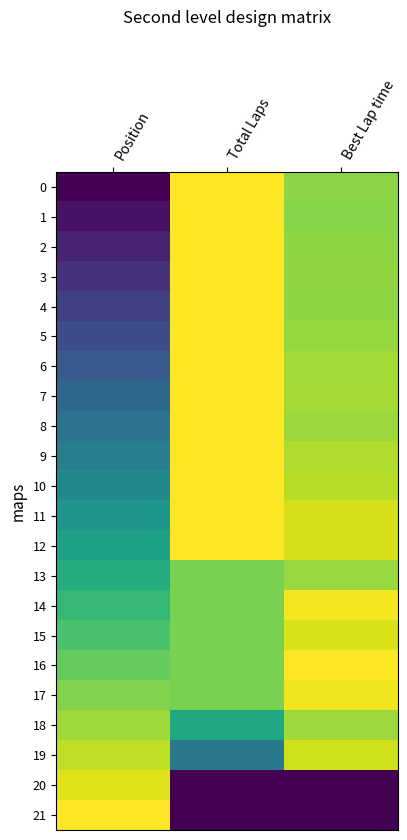

Reading left to right, extract all data points from this chart.

0: Position=0.0	Total Laps=1.0	Best Lap time=0.8
1: Position=0.0	Total Laps=1.0	Best Lap time=0.8
2: Position=0.1	Total Laps=1.0	Best Lap time=0.8
3: Position=0.1	Total Laps=1.0	Best Lap time=0.8
4: Position=0.2	Total Laps=1.0	Best Lap time=0.8
5: Position=0.2	Total Laps=1.0	Best Lap time=0.8
6: Position=0.3	Total Laps=1.0	Best Lap time=0.9
7: Position=0.3	Total Laps=1.0	Best Lap time=0.9
8: Position=0.4	Total Laps=1.0	Best Lap time=0.9
9: Position=0.4	Total Laps=1.0	Best Lap time=0.9
10: Position=0.5	Total Laps=1.0	Best Lap time=0.9
11: Position=0.5	Total Laps=1.0	Best Lap time=0.9
12: Position=0.6	Total Laps=1.0	Best Lap time=0.9
13: Position=0.6	Total Laps=0.8	Best Lap time=0.8
14: Position=0.7	Total Laps=0.8	Best Lap time=1.0
15: Position=0.7	Total Laps=0.8	Best Lap time=0.9
16: Position=0.8	Total Laps=0.8	Best Lap time=1.0
17: Position=0.8	Total Laps=0.8	Best Lap time=1.0
18: Position=0.9	Total Laps=0.6	Best Lap time=0.9
19: Position=0.9	Total Laps=0.4	Best Lap time=0.9
20: Position=1.0	Total Laps=0.0	Best Lap time=0.0
21: Position=1.0	Total Laps=0.0	Best Lap time=0.0